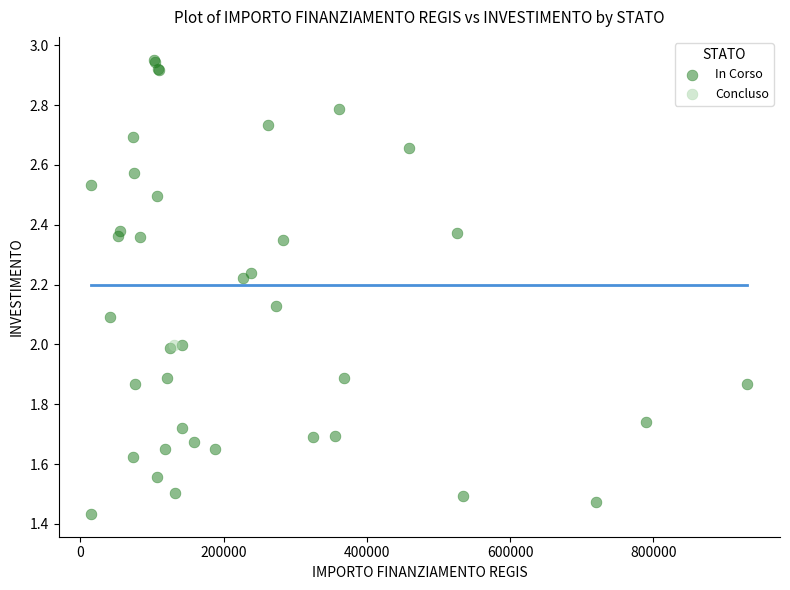

What are all the series names shown in the legend?

In Corso, Concluso